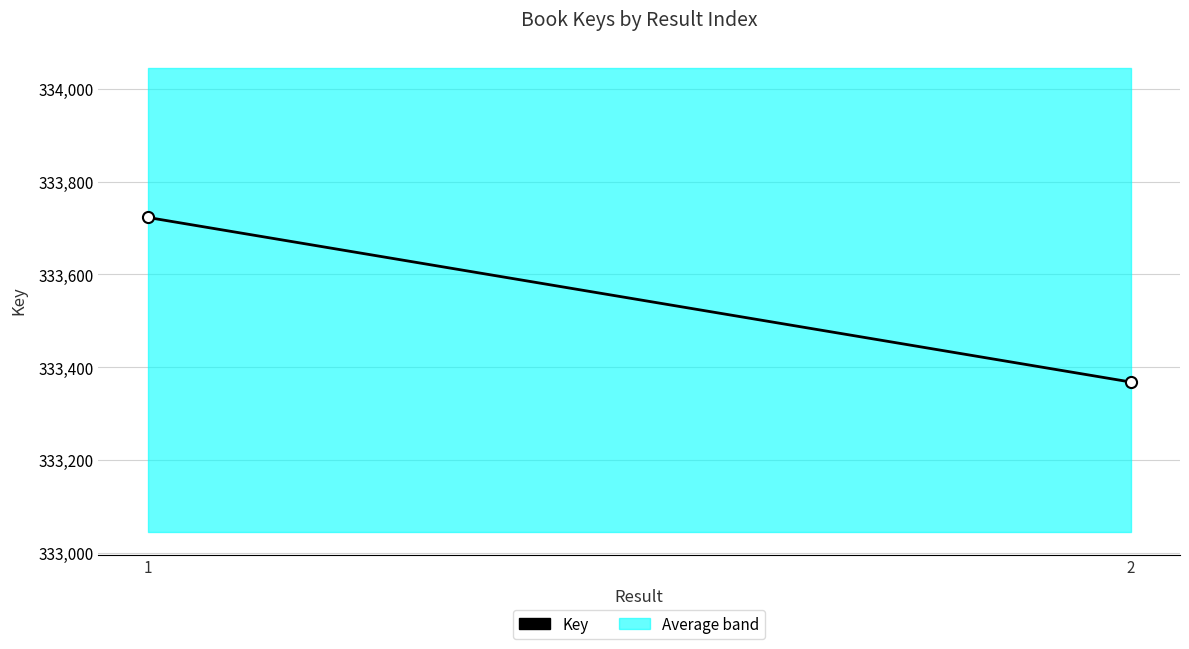

Rank the categories by value from lowest to highest.

2, 1